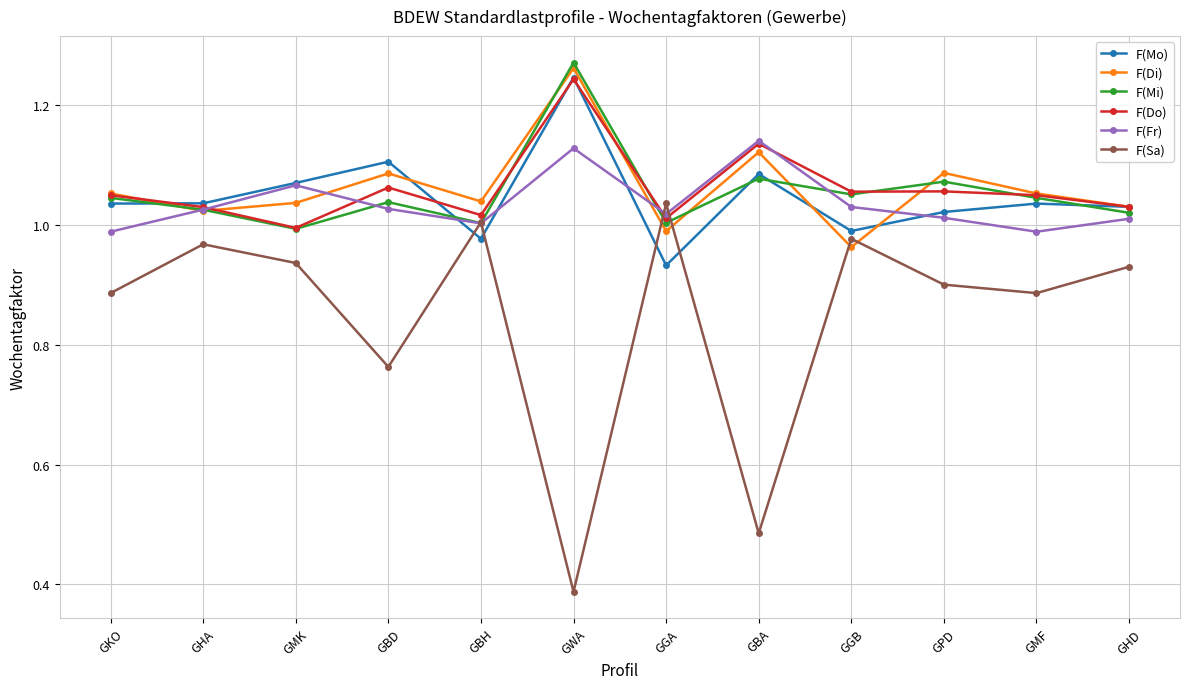

What is the spread (max minus min) of values at GMK?

0.1